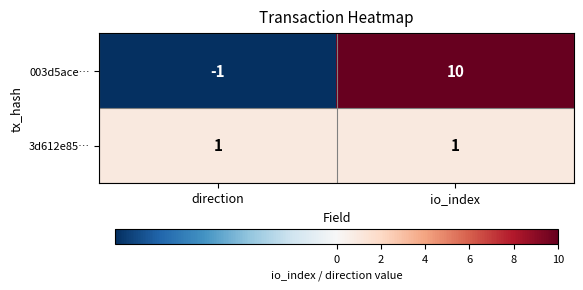

Reading left to right, list all the values displayed in this chart.

003d5ace…: -1	10
3d612e85…: 1	1